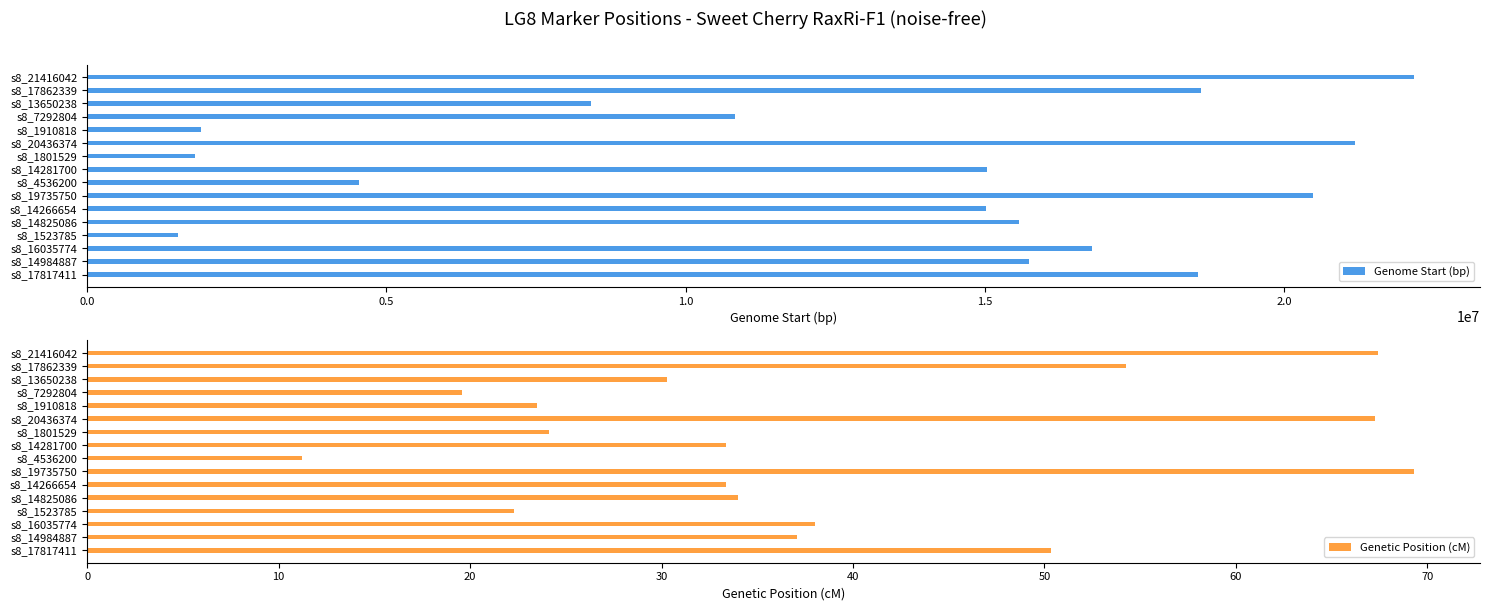

The value of Genetic Position (cM) at 14 is 63.7. True or false?

False